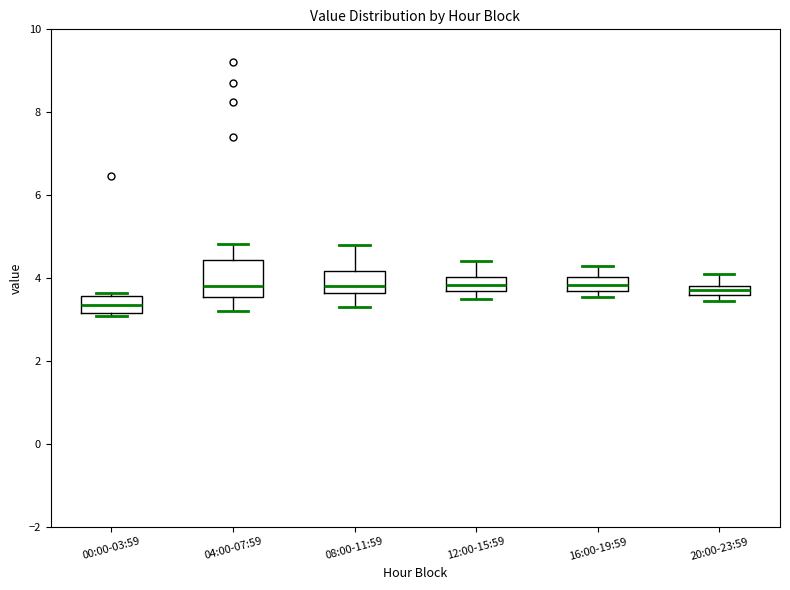

Which box is the tallest, from its lower edge to its upper edge?

04:00-07:59